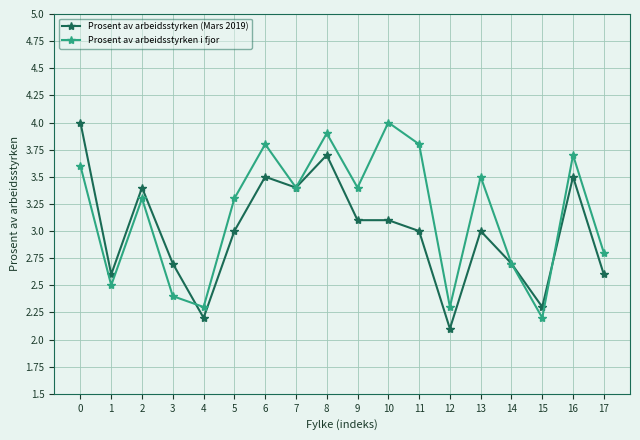

What is the total value across all series at 6?

7.3